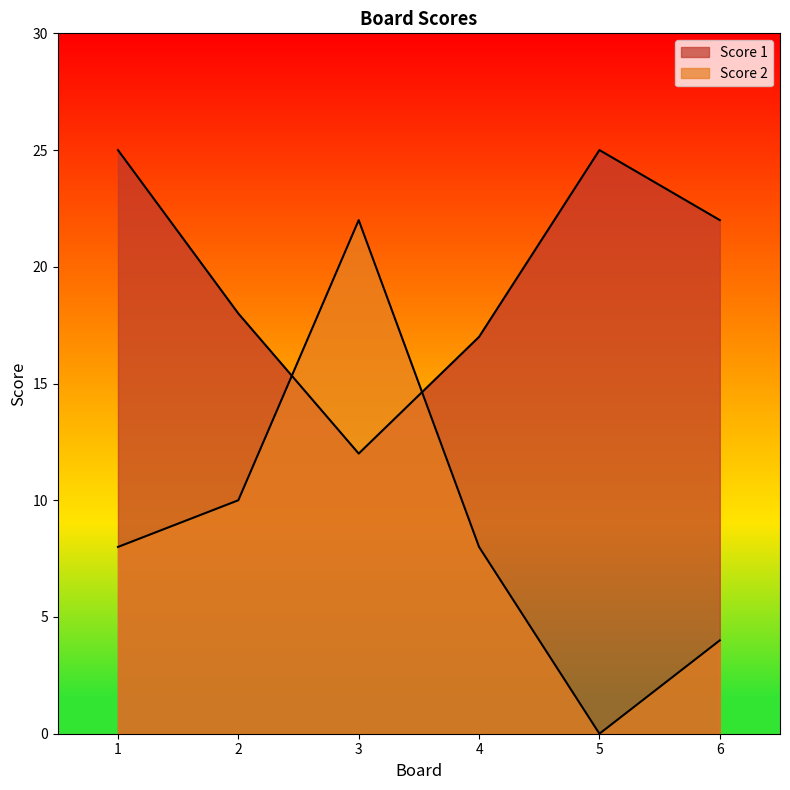

In Score 2, how many points are higher than both neighbors (excluding endpoints)?

1